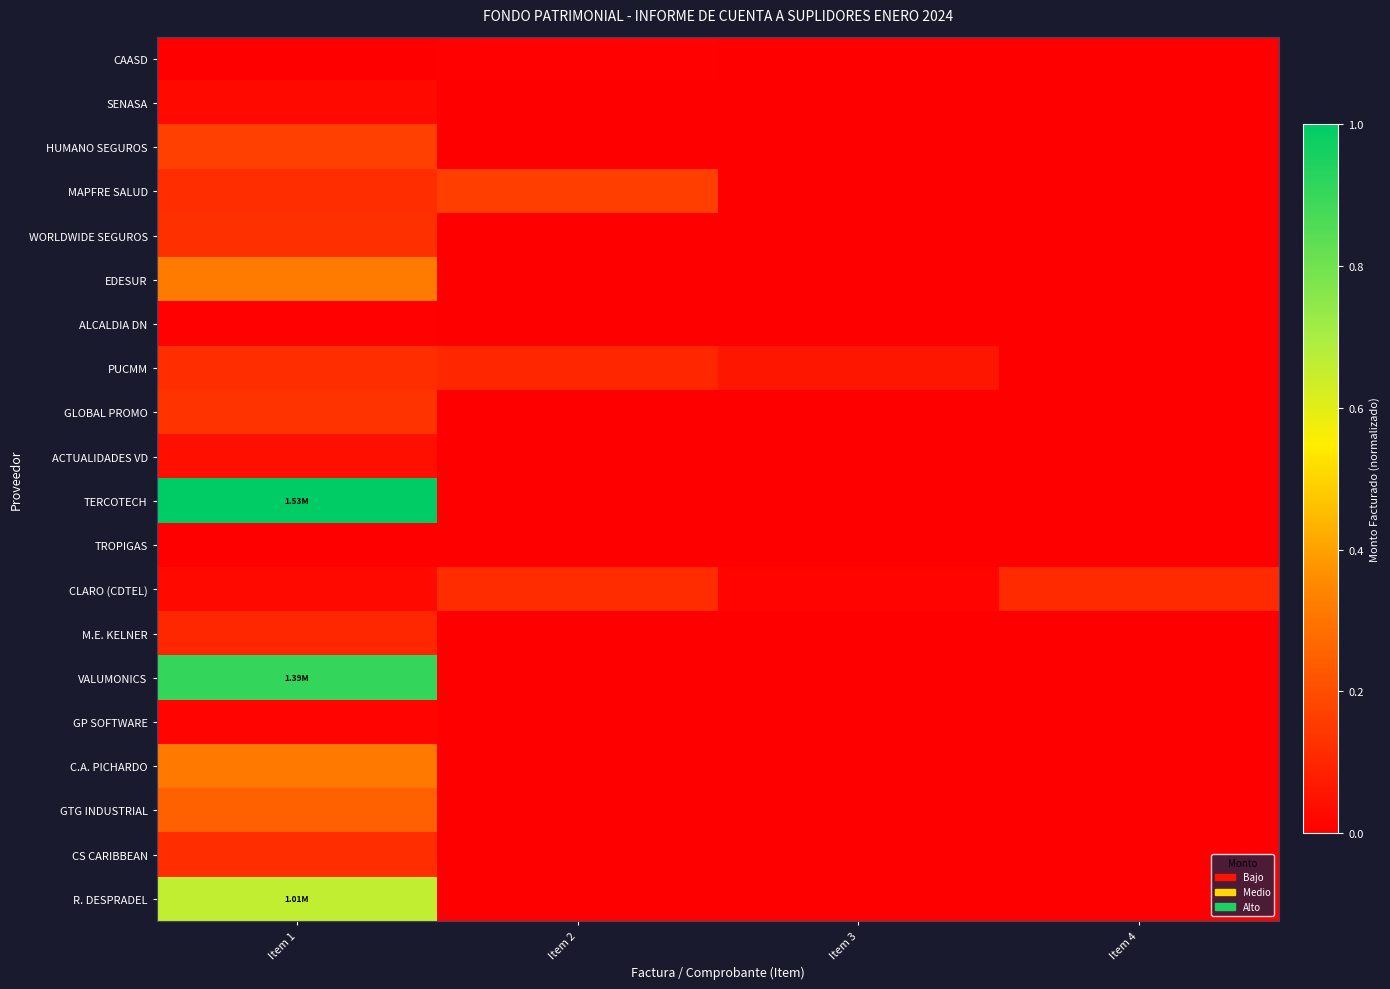

At which category is the sum across all series the highest?

Item 1